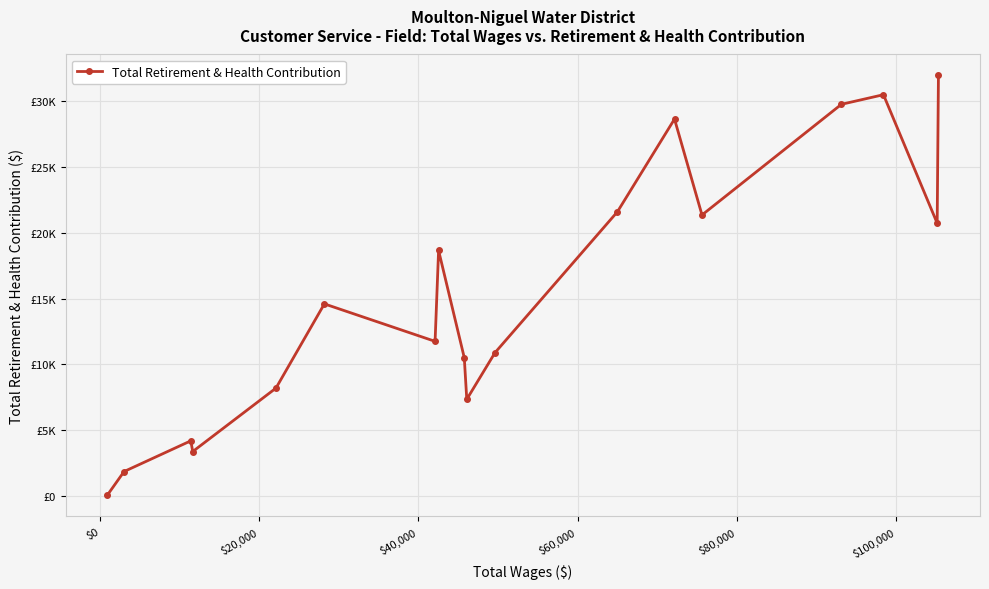

Does the chart have visible grid lines?

Yes